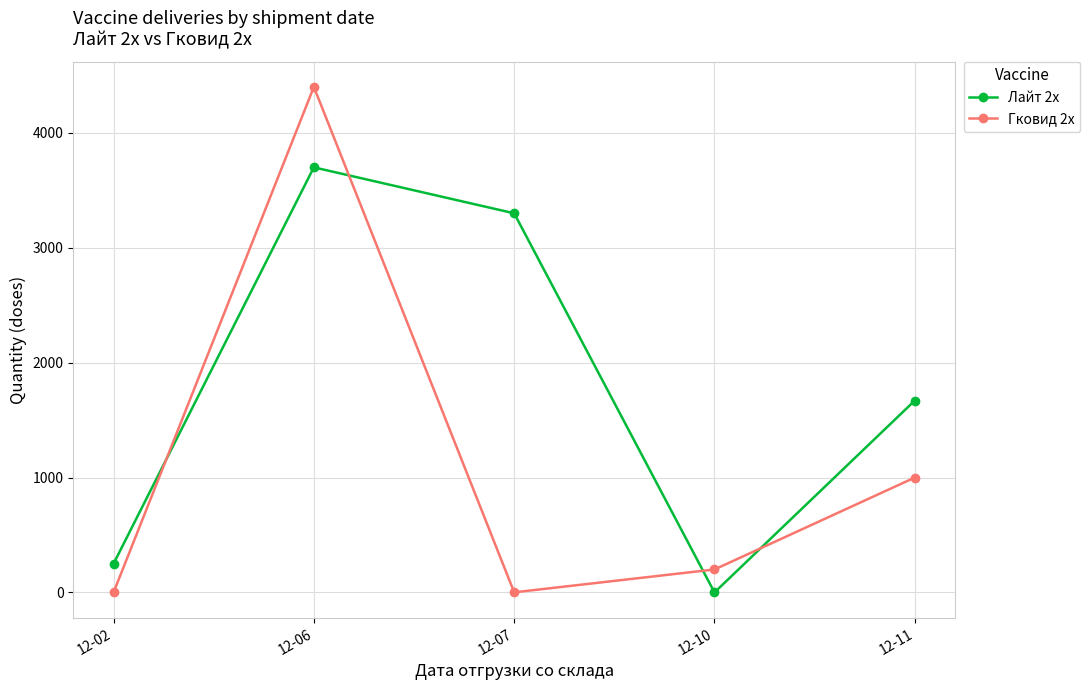

What is the difference between the highest and lowest values at 12-02?

250